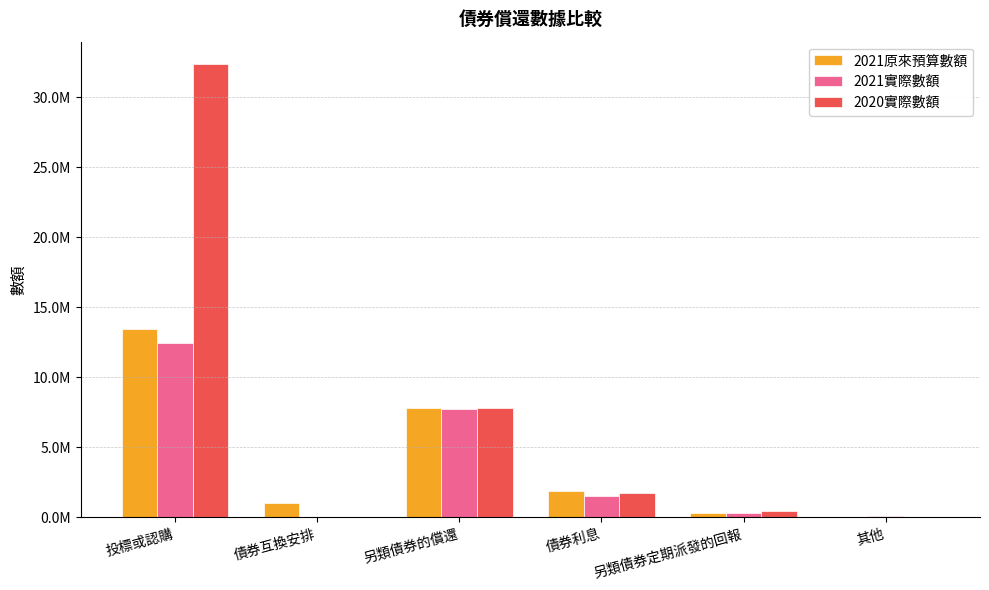

Reading left to right, list all the values displayed in this chart.

2021原來預算數額: 13413703	1000000	7800000	1875147	318162	30302
2021實際數額: 12455820	0	7753000	1545815	316207	60807
2020實際數額: 32334560	0	7829900	1762548	471818	11173